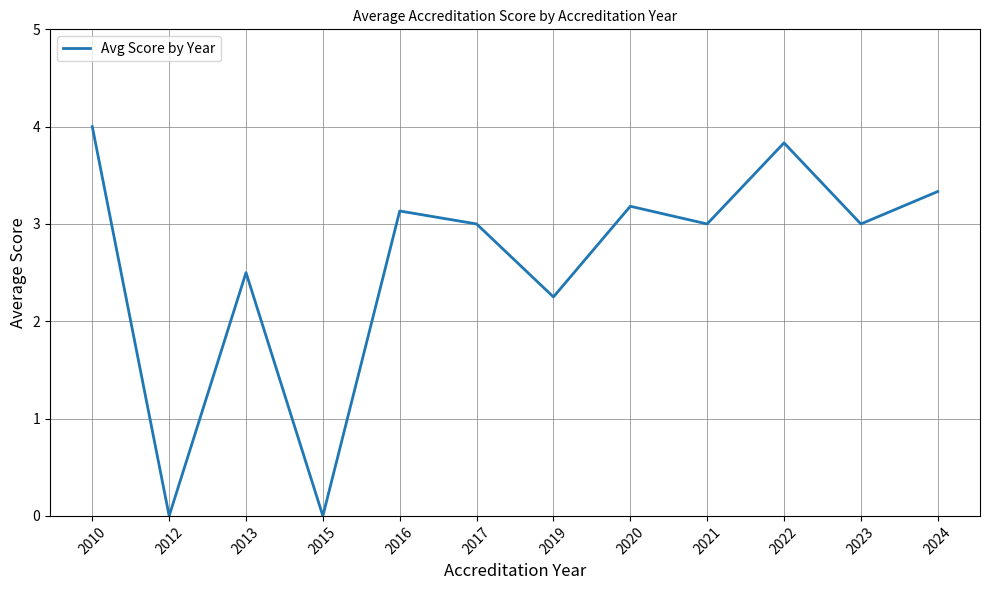

Read the value at 2022.

3.8